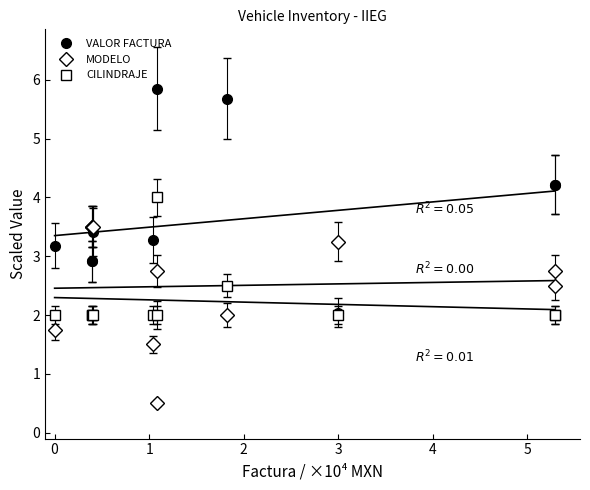

What is the value of the MODELO point at the 1st from the left?

1.8